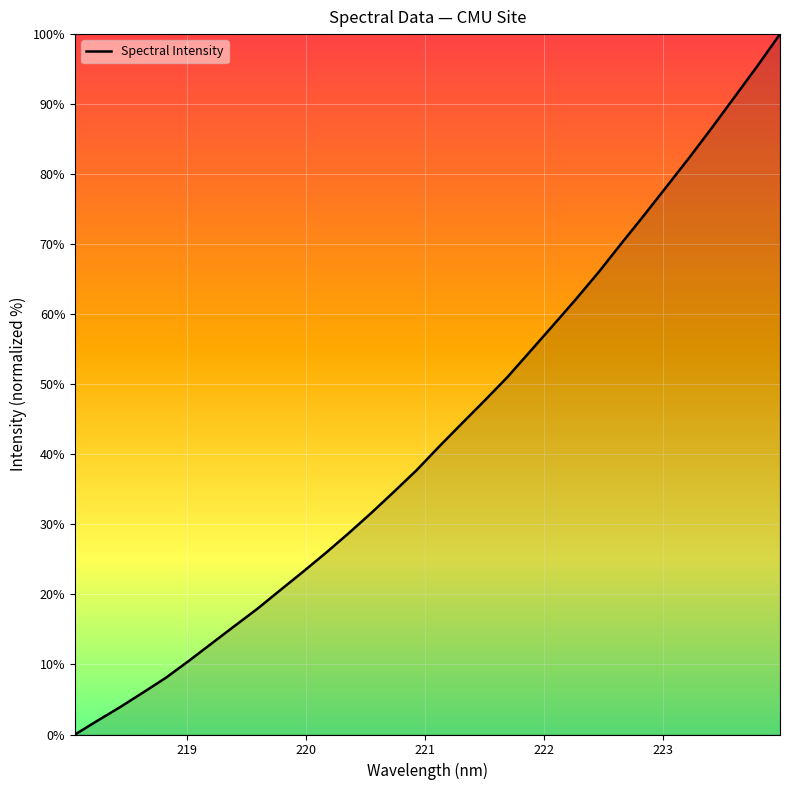

What is the maximum value shown in the chart?

100.0